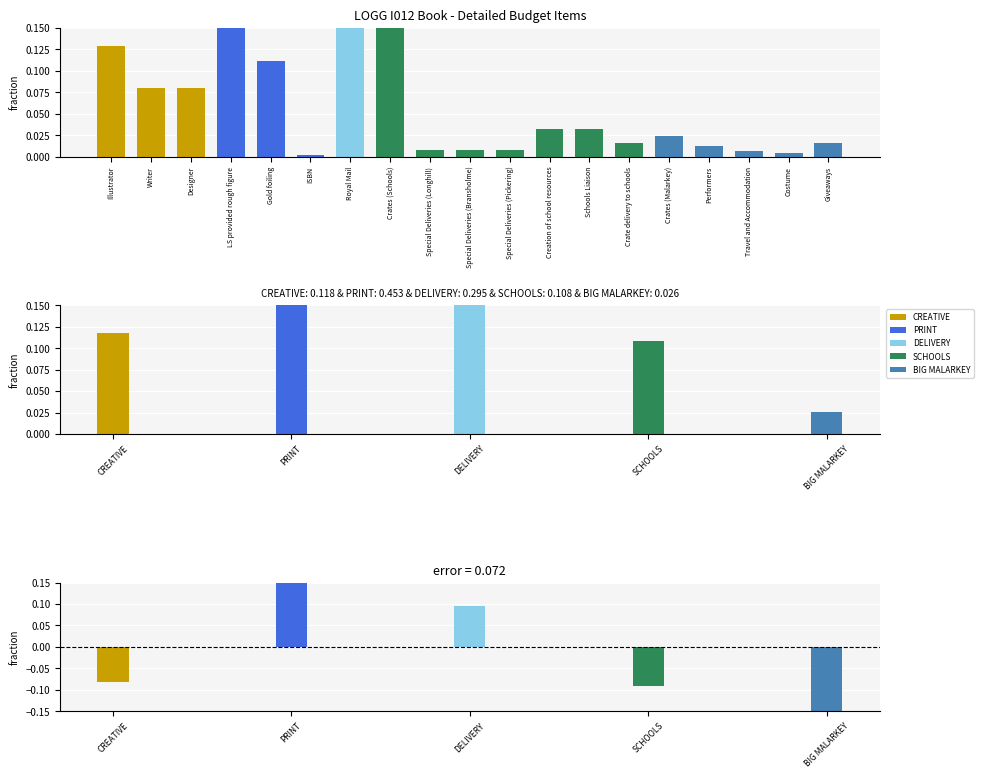

List the labels in order of value, largest first.

LS provided rough figure, Royal Mail, Crates (Schools), Illustrator, Gold foiling, Writer, Designer, Creation of school resources, Schools Liaison, Crates (Malarkey), Crate delivery to schools, Giveaways, Performers, Special Deliveries (Longhill), Special Deliveries (Bransholme), Special Deliveries (Pickering), Travel and Accommodation, Costume, ISBN